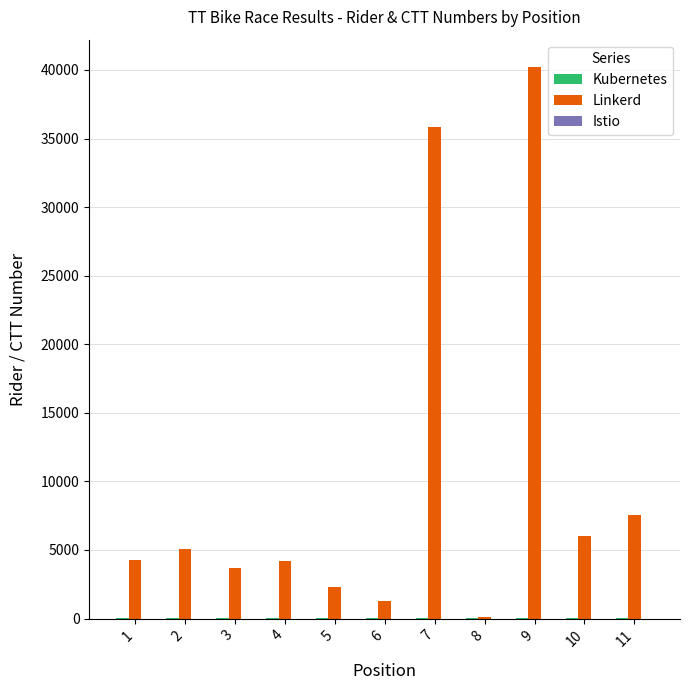

Which series changed the most between 2 and 8?

Linkerd